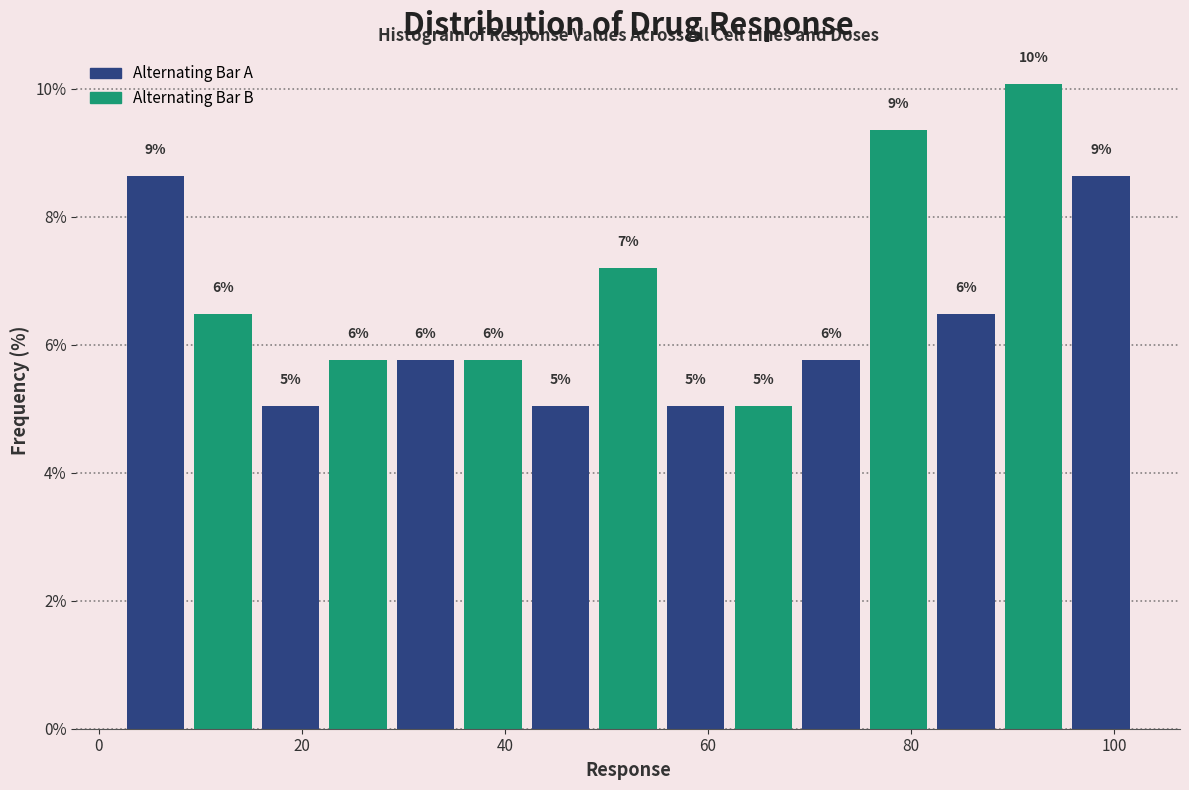

Around what value on the x-axis is the tallest bar? Give the approximate position of its centre, as read against the axis.

92